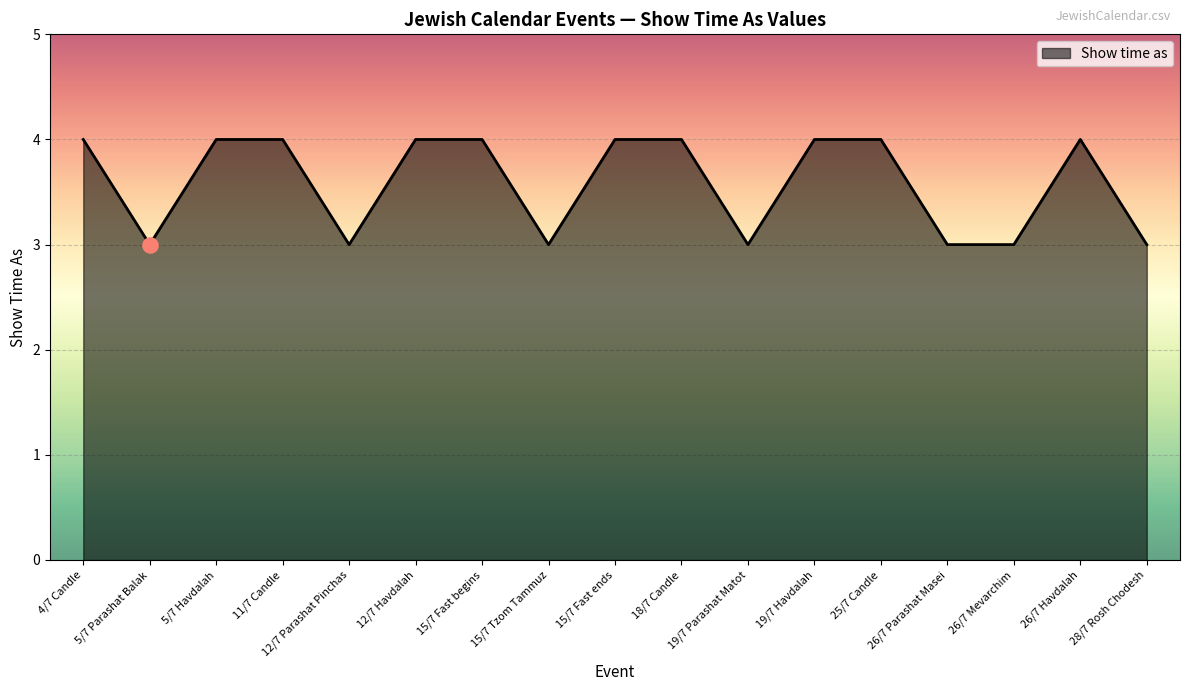

Between 5/7 Parashat Balak and 12/7 Havdalah, which is larger?

12/7 Havdalah